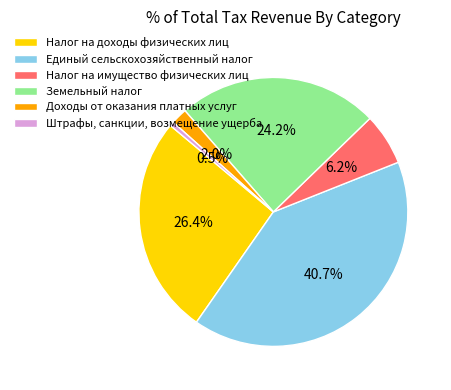

What is the total percentage of Земельный налог and Штрафы, санкции, возмещение ущерба?

24.7%